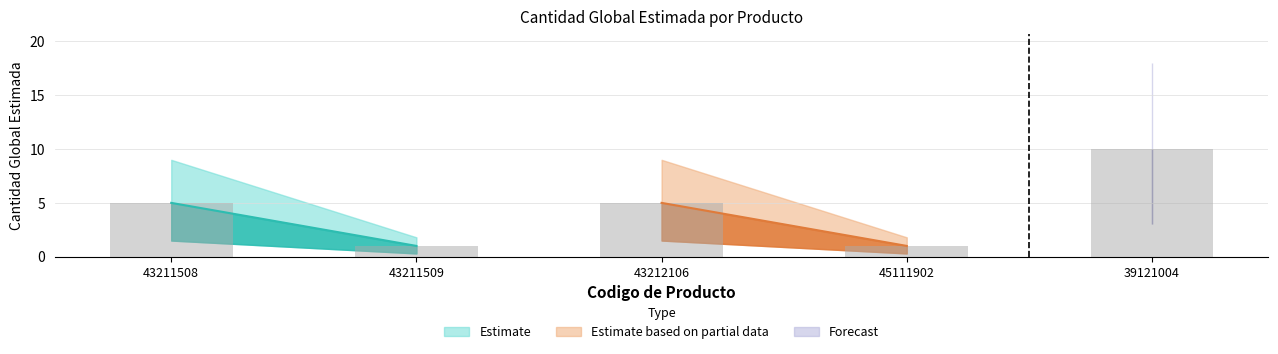

Between 43211508 and 43211509, which is larger?

43211508